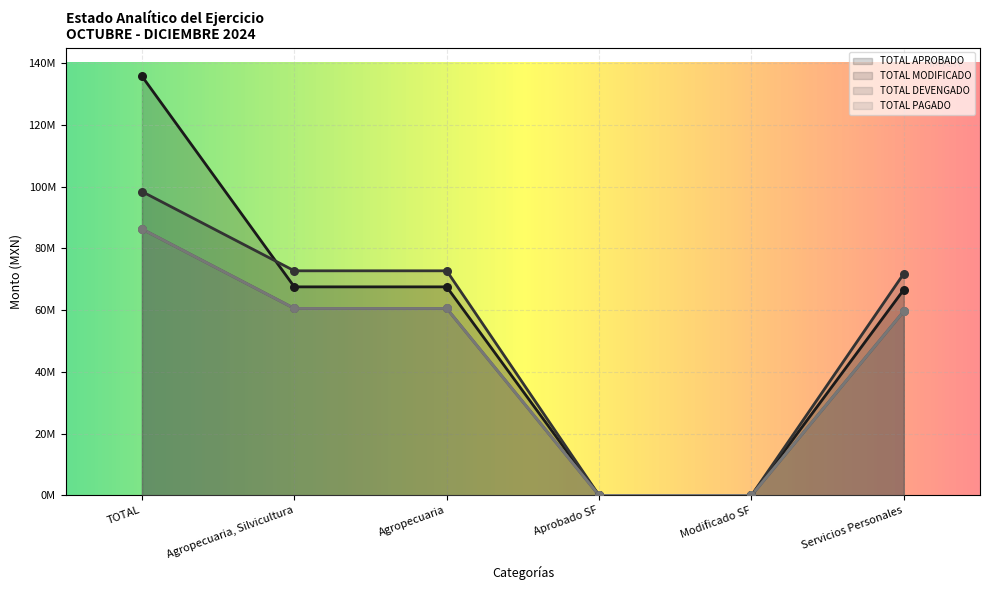

What are all the series names shown in the legend?

TOTAL APROBADO, TOTAL MODIFICADO, TOTAL DEVENGADO, TOTAL PAGADO